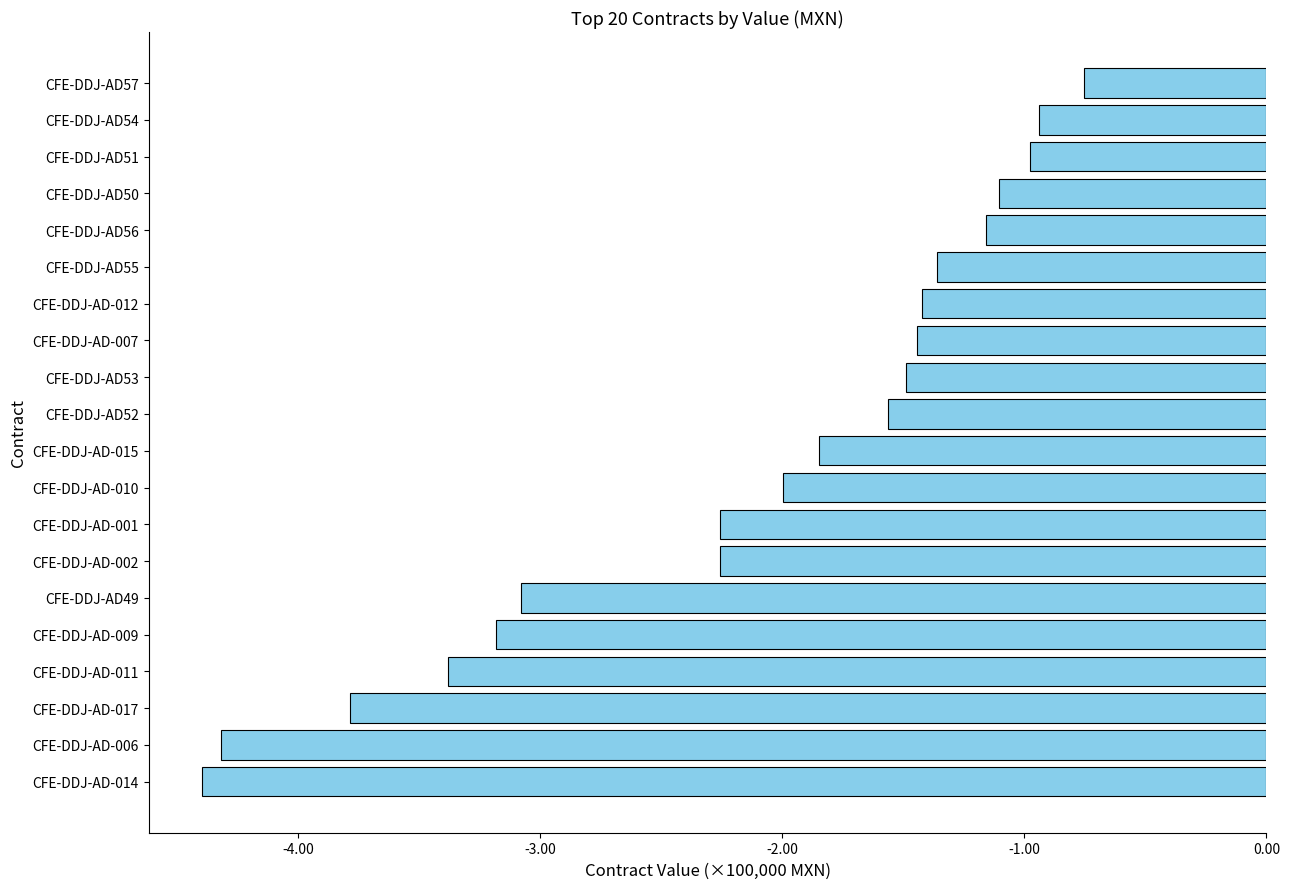

Does the chart contain any negative values?

Yes